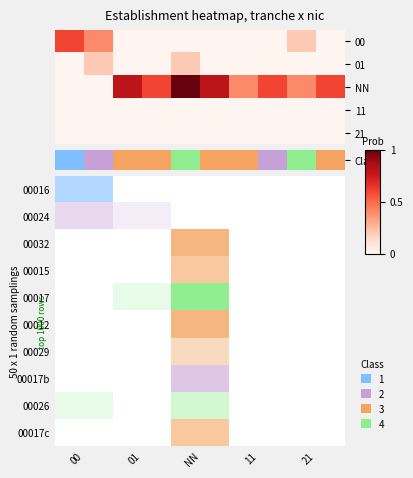

Which series has the largest total across all categories?

NN